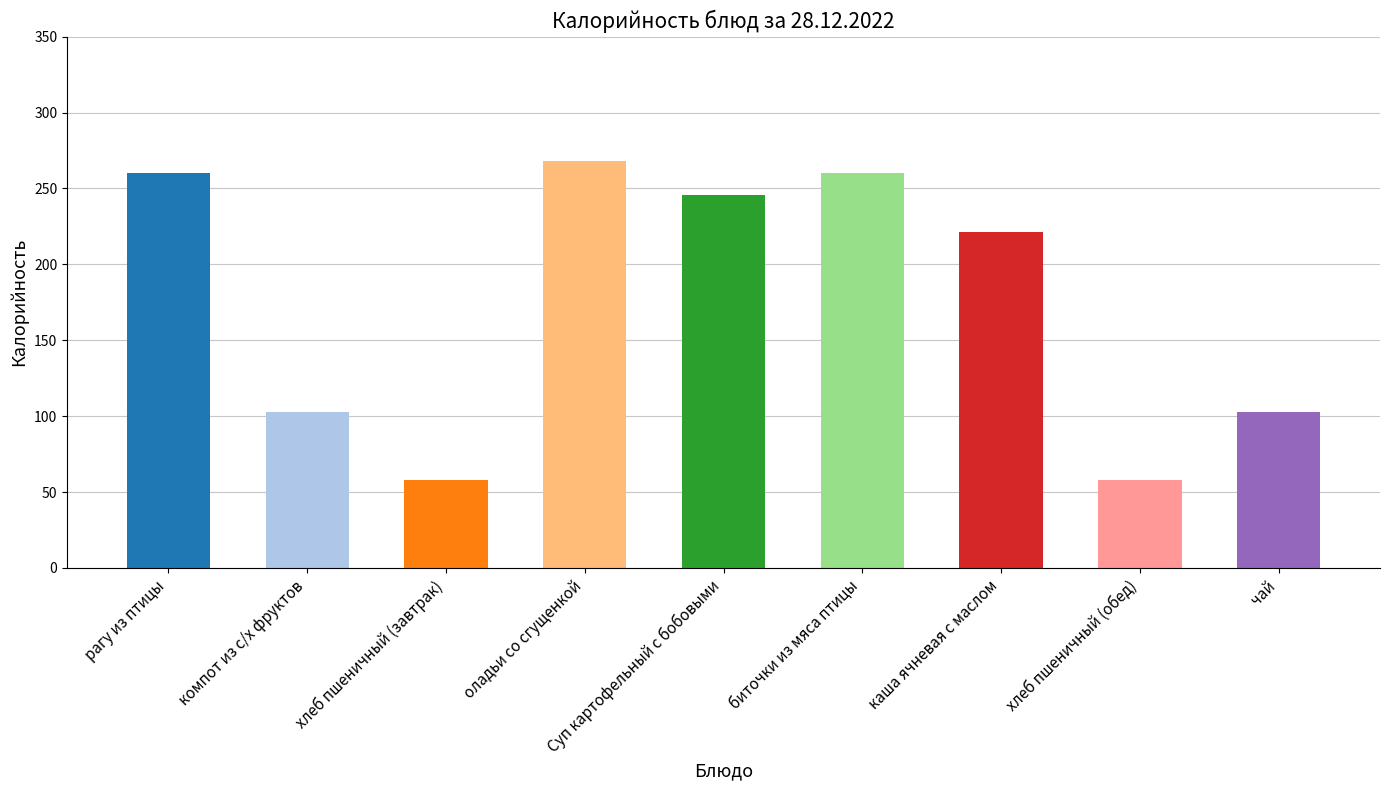

Which has a higher value, оладьи со сгущенкой or Суп картофельный с бобовыми?

оладьи со сгущенкой